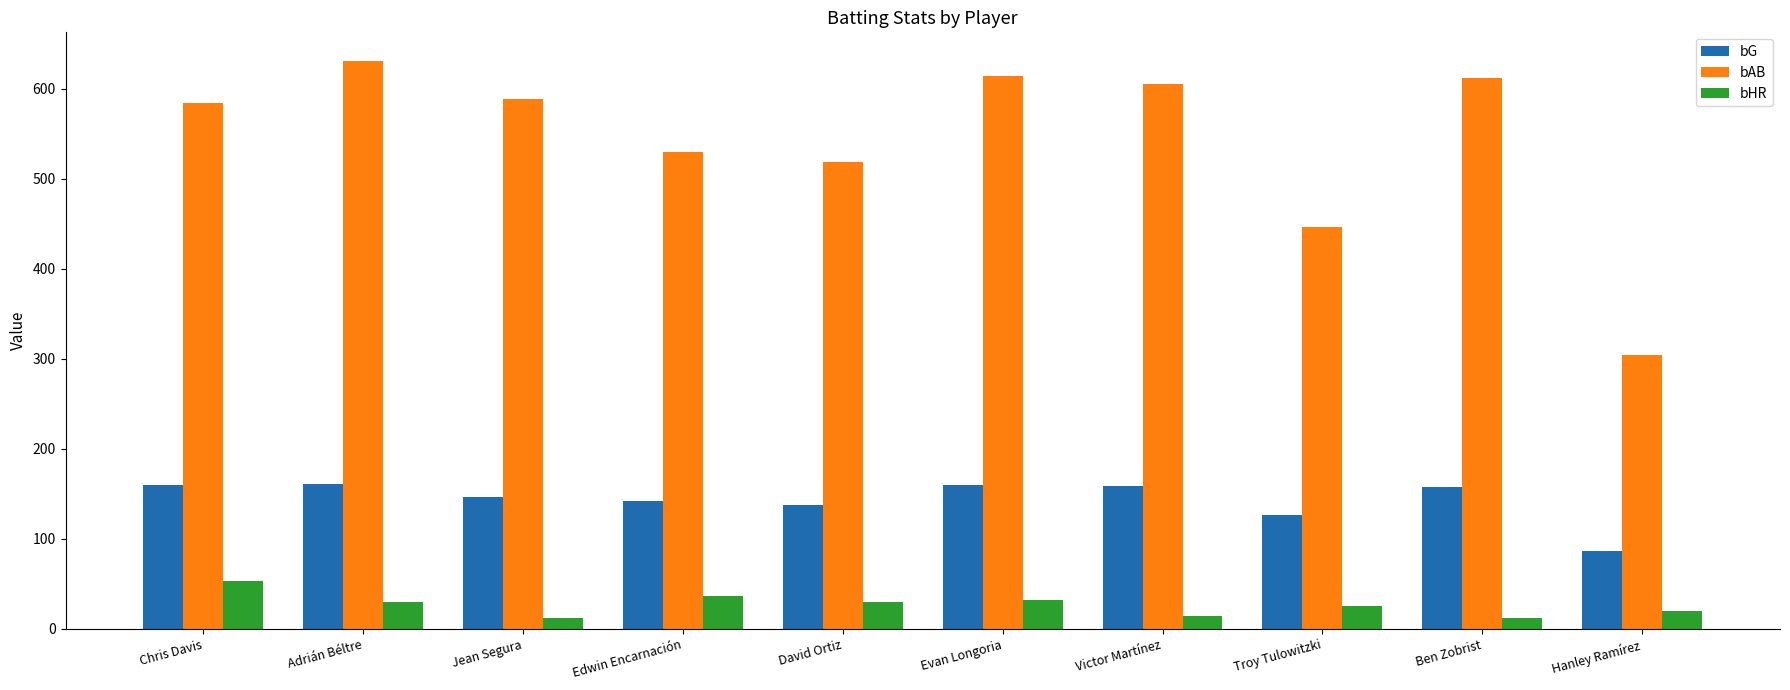

What is the difference between the maximum and minimum values in the bG series?

75